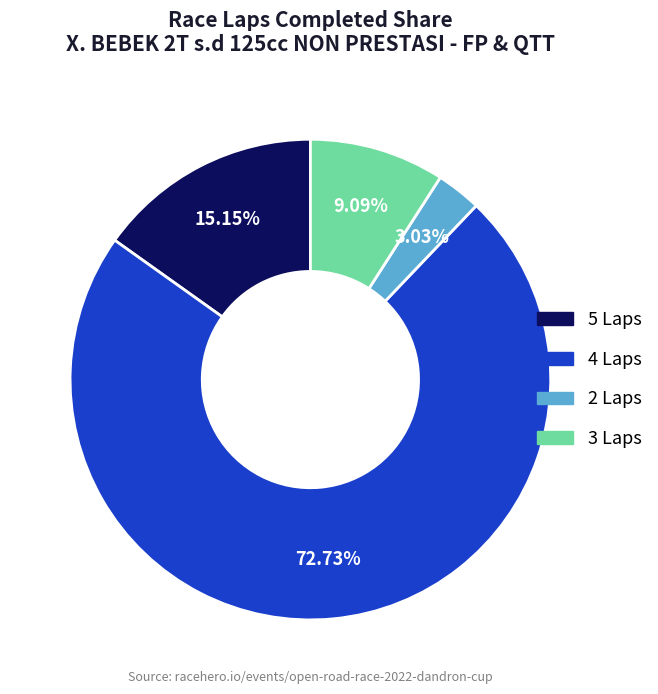

Does any single category account for the majority?

Yes